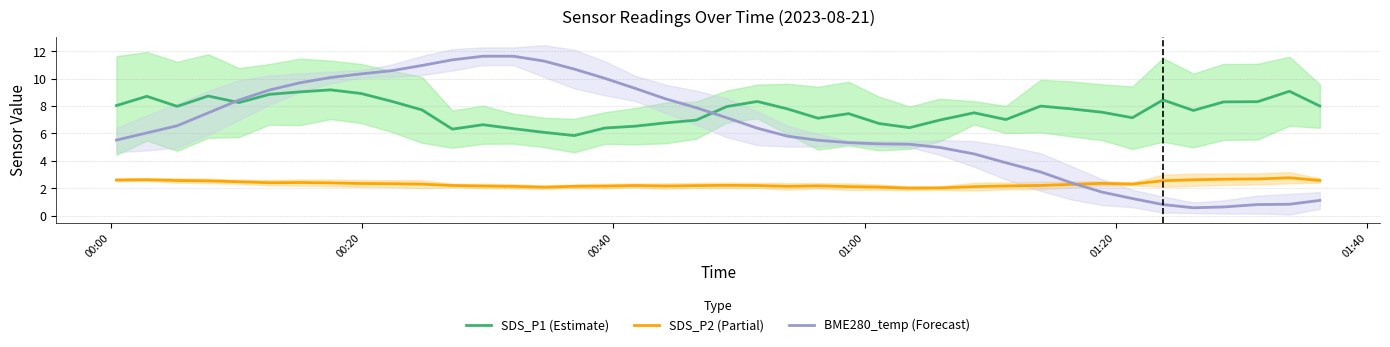

True or false: SDS_P2 (Partial) and SDS_P1 (Estimate) cross at least once.

False